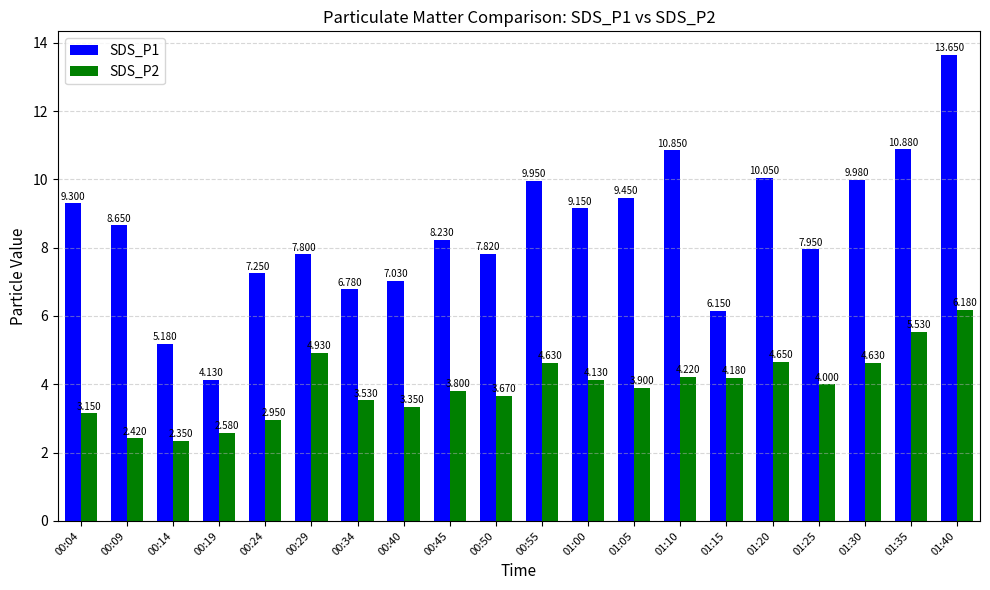

What is the greatest value displayed?

13.7